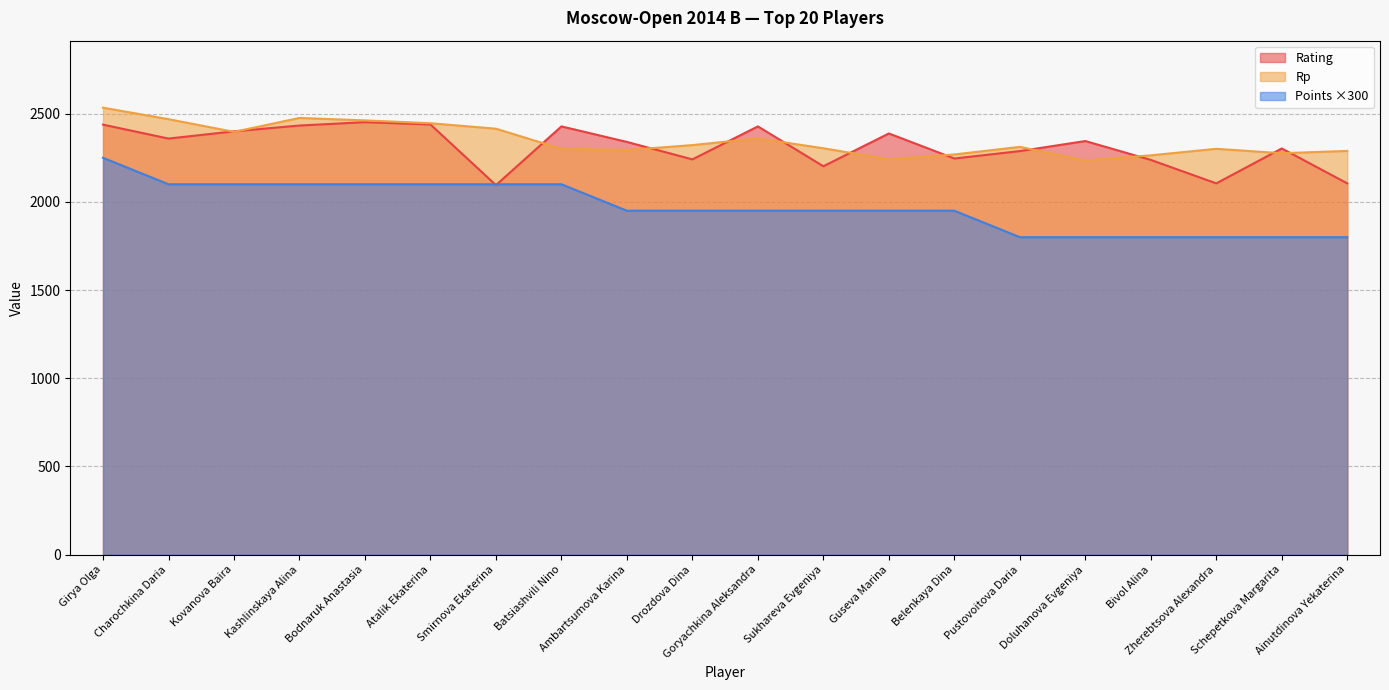

How many data points in Rp are above 2312?

9